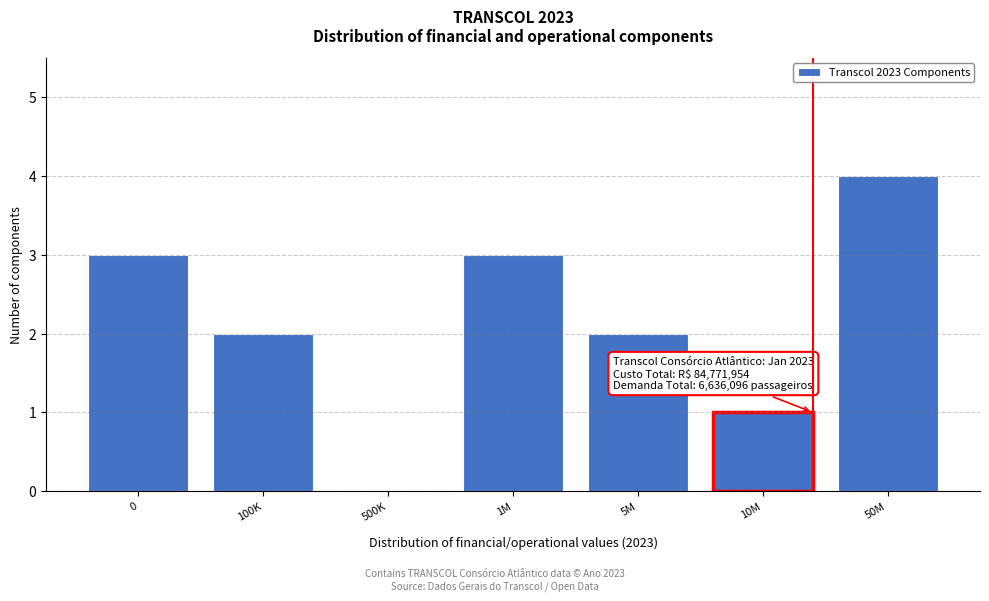

Reading left to right, what are all the values shown in this chart?

0=3	100K=2	500K=0	1M=3	5M=2	10M=1	50M=4